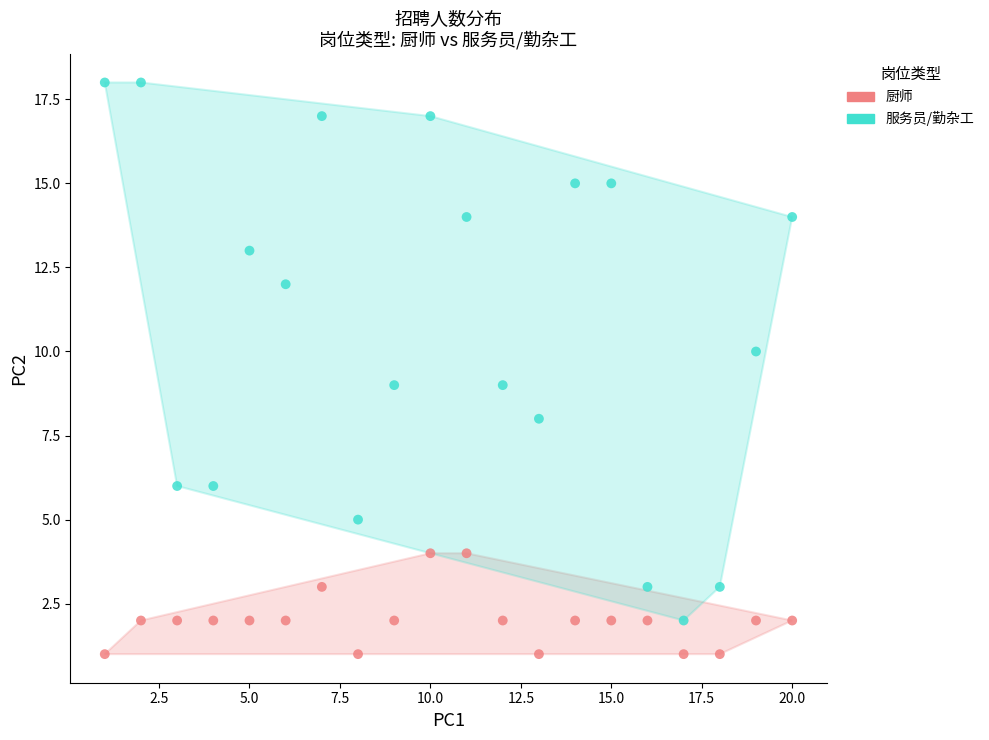

Which series has the widest spread of Y values?

服务员/勤杂工